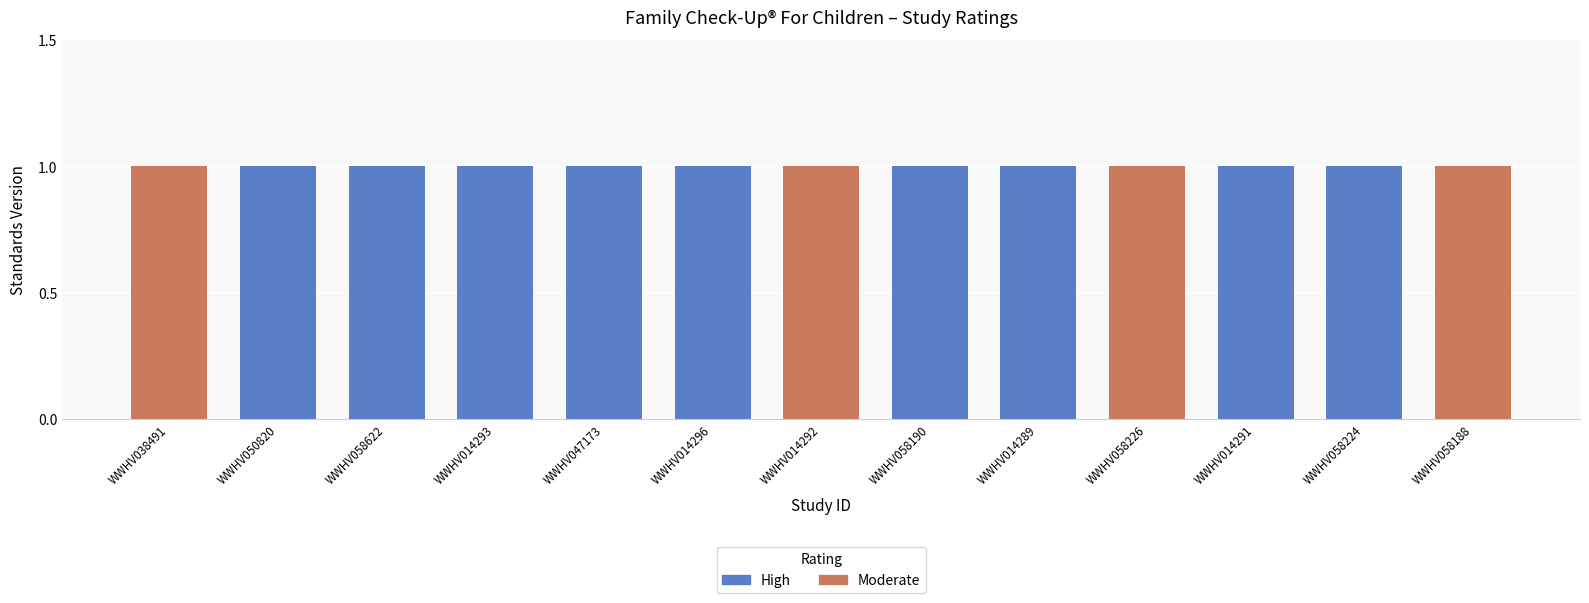

Is it true that High equals 0 at WWHV014292?

True